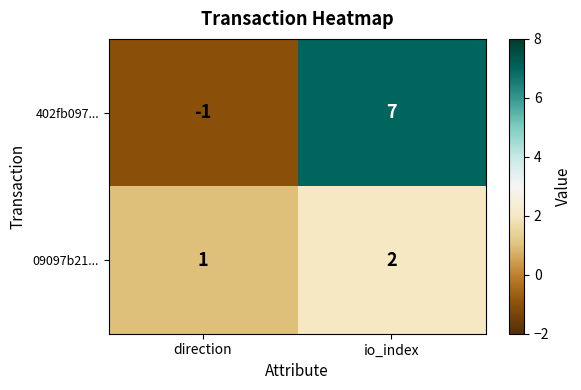

Count the number of data series in this chart.

2